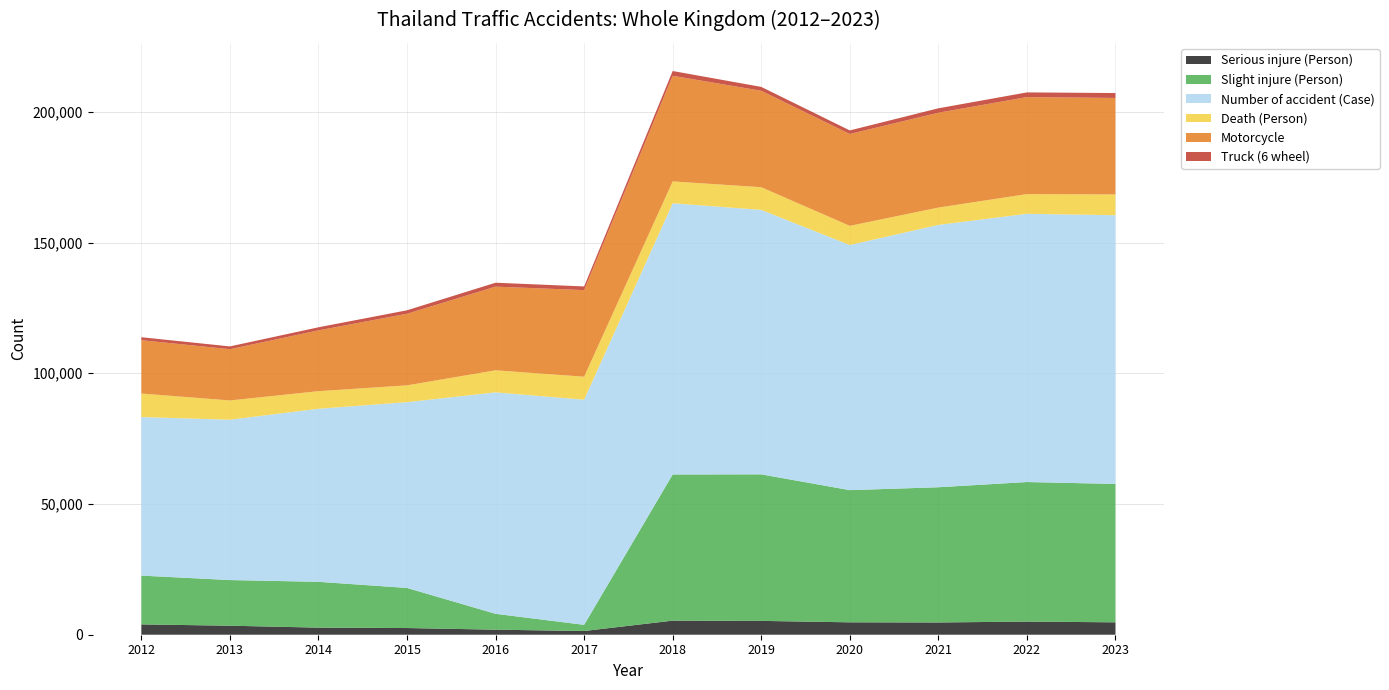

Reading left to right, what are all the values shown in this chart?

Serious injure (Person): 2012=3954	2013=3451	2014=2713	2015=2559	2016=1929	2017=1425	2018=5387	2019=5292	2020=4746	2021=4686	2022=5030	2023=4741
Slight injure (Person): 2012=18656	2013=17455	2014=17521	2015=15329	2016=6071	2017=2358	2018=55903	2019=56044	2020=50550	2021=51711	2022=53367	2023=52926
Number of accident (Case): 2012=60631	2013=61323	2014=66182	2015=71054	2016=84692	2017=86100	2018=103719	2019=101139	2020=93750	2021=100330	2022=102581	2023=102779
Death (Person): 2012=9007	2013=7364	2014=6723	2015=6432	2016=8433	2017=8791	2018=8358	2019=8678	2020=7324	2021=6630	2022=7536	2023=7943
Motorcycle: 2012=20395	2013=19617	2014=23266	2015=27388	2016=32001	2017=33125	2018=40403	2019=36885	2020=35146	2021=36283	2022=37104	2023=36906
Truck (6 wheel): 2012=1137	2013=1055	2014=1173	2015=1318	2016=1501	2017=1399	2018=1822	2019=1479	2020=1352	2021=1684	2022=1790	2023=1872